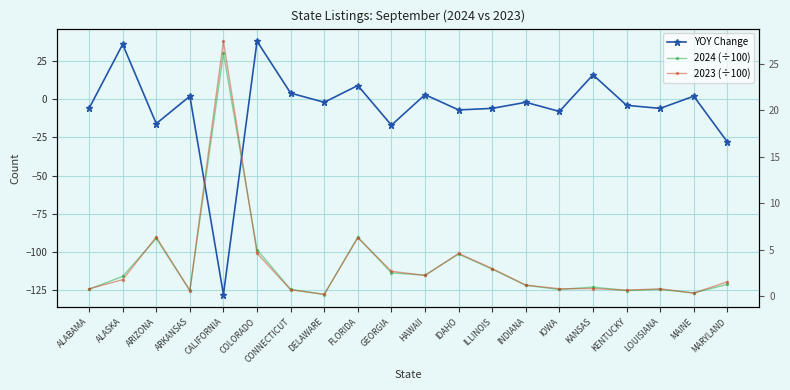

True or false: 2024 (÷100) and 2023 (÷100) cross at least once.

True